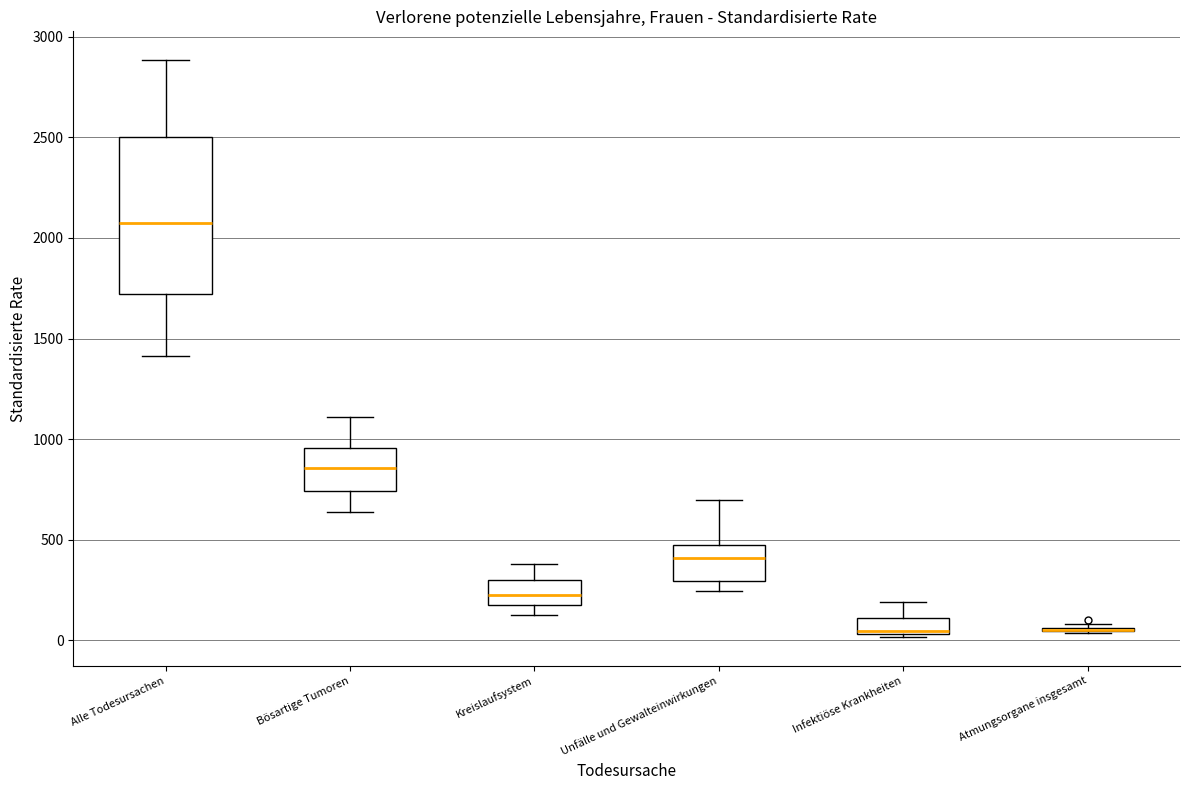

Reading left to right, transcribe this box plot: for each box, give where its median line is, the range the box spans, and where its two whiskers end, as read against the y-axis. The values are not printed on the chart, so give them approximately, as read against the axis.

Alle Todesursachen: median 2100, box 1700 to 2500, whiskers 1400 to 2900
Bösartige Tumoren: median 850, box 750 to 950, whiskers 650 to 1100
Kreislaufsystem: median 250, box 150 to 300, whiskers 100 to 400
Unfälle und Gewalteinwirkungen: median 400, box 300 to 450, whiskers 250 to 700
Infektiöse Krankheiten: median 50, box 50 to 100, whiskers 0 to 200
Atmungsorgane insgesamt: box collapsed to a line at 50, whiskers 50 to 100